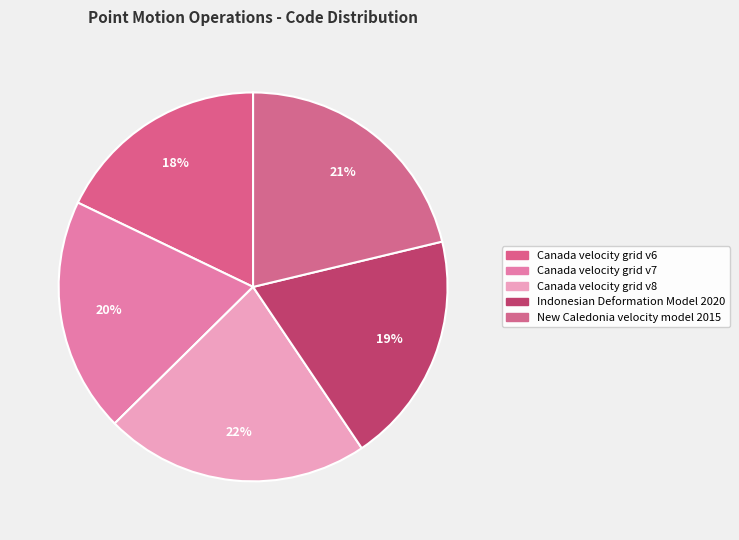

How many slices are in this pie chart?

5